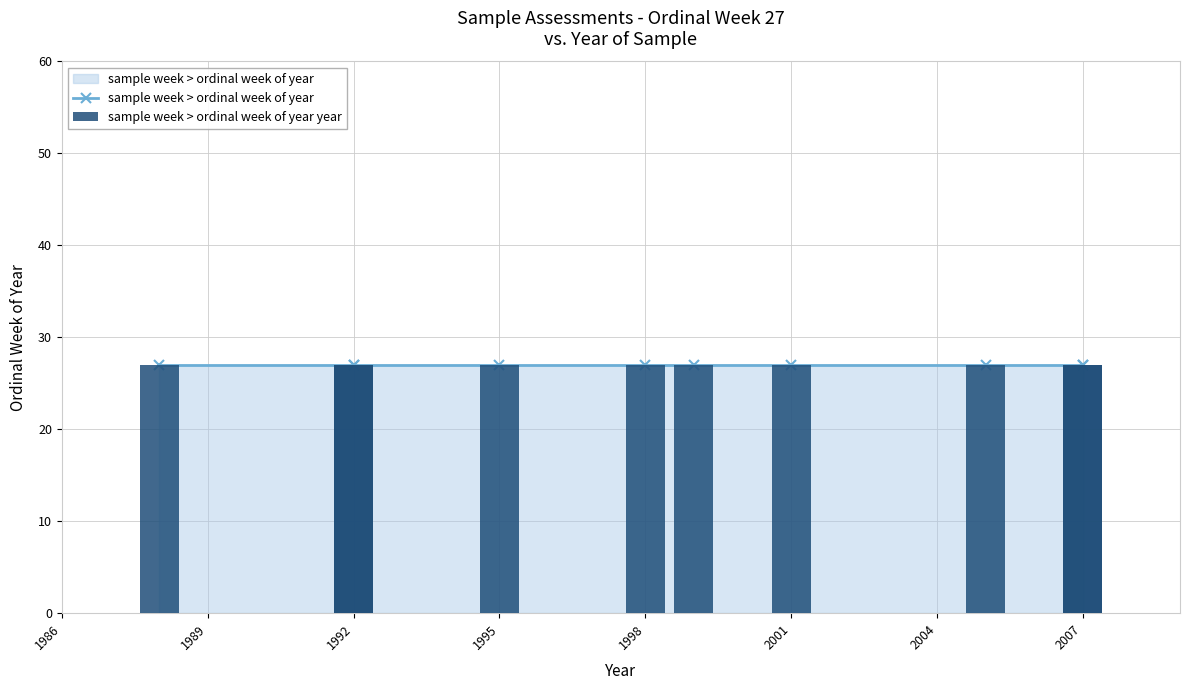

What is the ratio of the value at 2007 to the value at 1998?

1.0